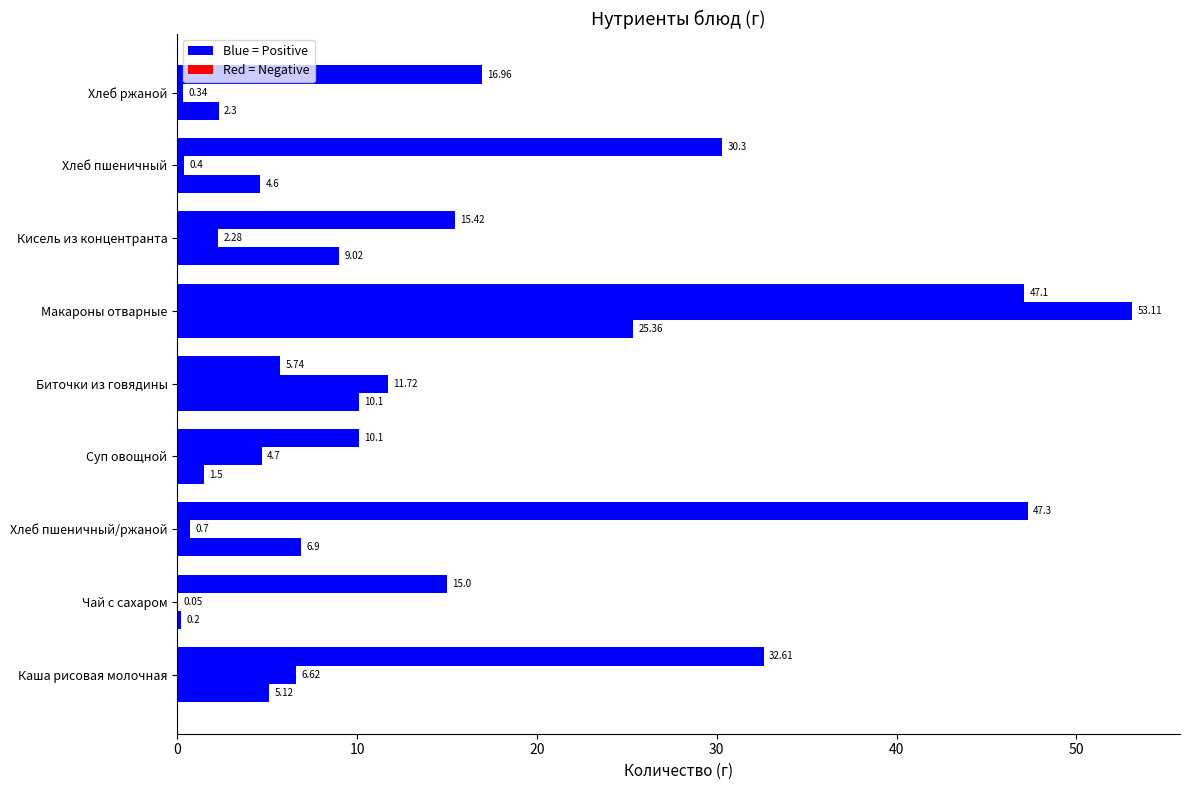

Count the number of categories in the chart.

9